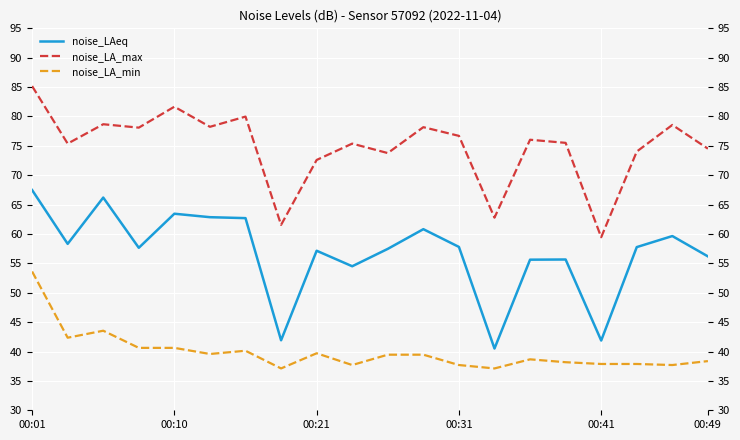

Reading right to left, extract all data points from this chart.

noise_LAeq: 56.2	59.6	57.8	41.9	55.7	55.6	40.5	57.8	60.8	57.5	54.5	57.1	41.9	62.7	62.9	63.5	57.6	66.2	58.3	67.5
noise_LA_max: 74.5	78.6	74.0	59.5	75.5	76.0	62.8	76.7	78.2	73.8	75.4	72.6	61.5	80.0	78.2	81.7	78.1	78.7	75.4	85.2
noise_LA_min: 38.4	37.7	37.9	37.9	38.2	38.7	37.1	37.7	39.5	39.5	37.7	39.7	37.1	40.1	39.6	40.6	40.6	43.5	42.4	53.6